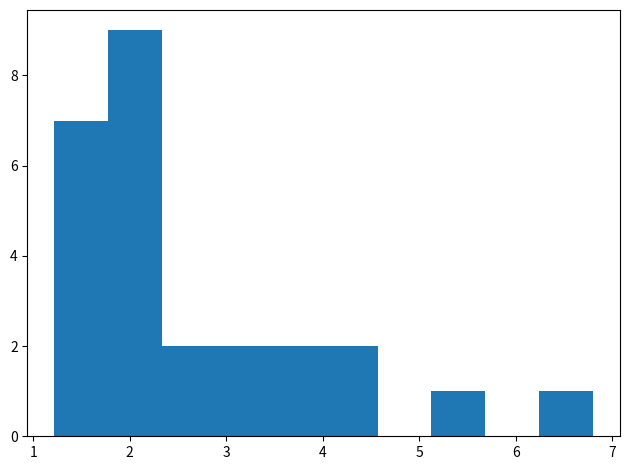

Which range on the x-axis has the tallest bar?

1.8 to 2.3